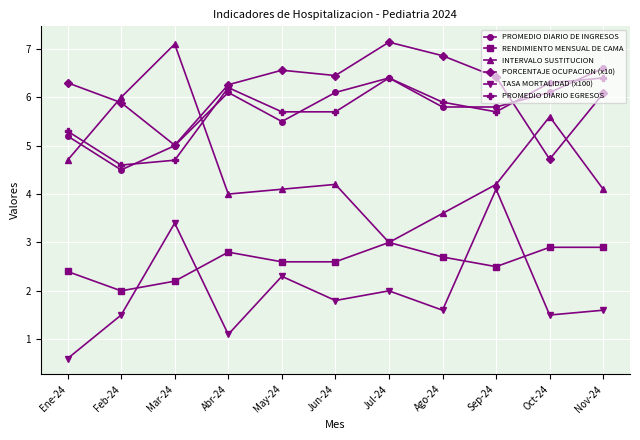

What is the average value of the INTERVALO SUSTITUCION series?

4.6